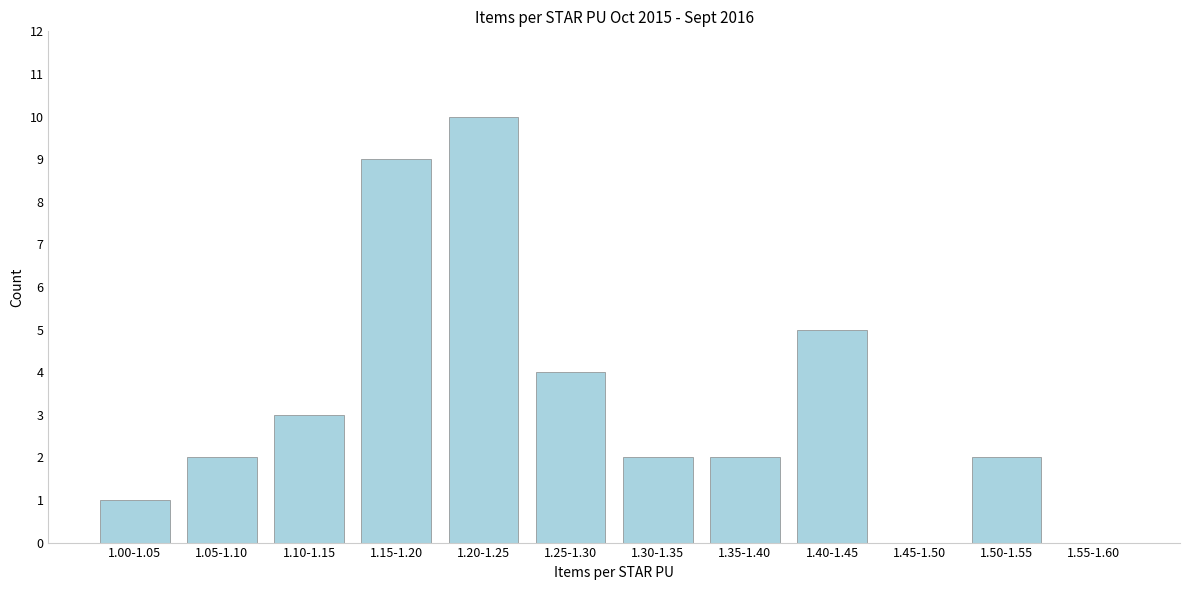

Reading right to left, transcribe all the data shown in this chart.

1.55-1.60=0	1.50-1.55=2	1.45-1.50=0	1.40-1.45=5	1.35-1.40=2	1.30-1.35=2	1.25-1.30=4	1.20-1.25=10	1.15-1.20=9	1.10-1.15=3	1.05-1.10=2	1.00-1.05=1